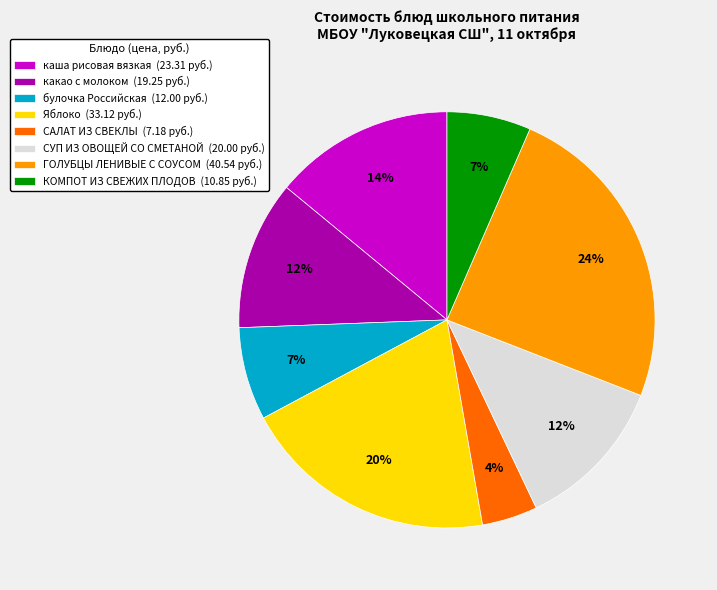

Between какао с молоком (19.25 руб.) and булочка Российская (12.00 руб.), which is larger?

какао с молоком (19.25 руб.)